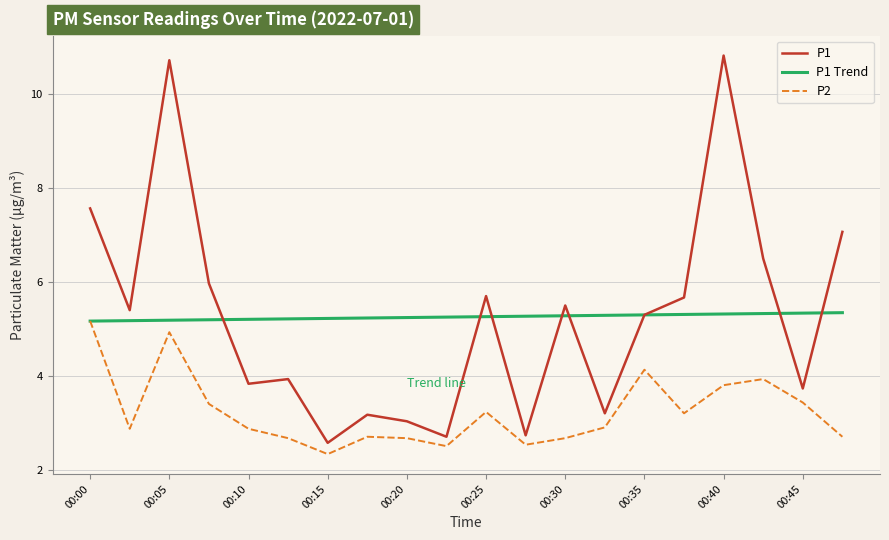

True or false: P2 and P1 cross at least once.

False